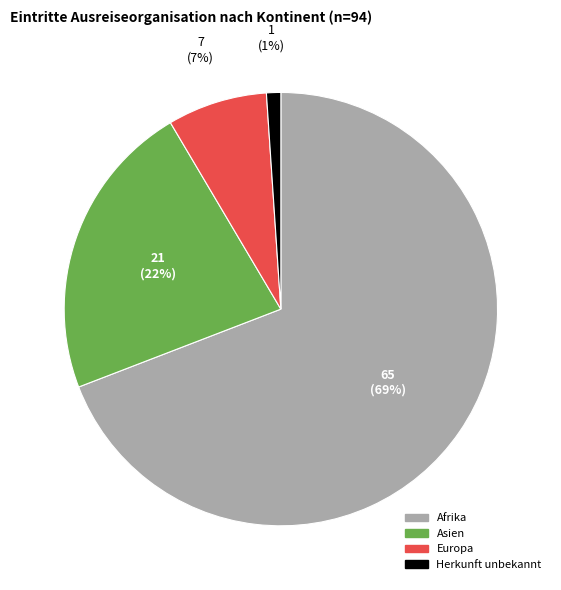

Count the number of slices in the pie.

4